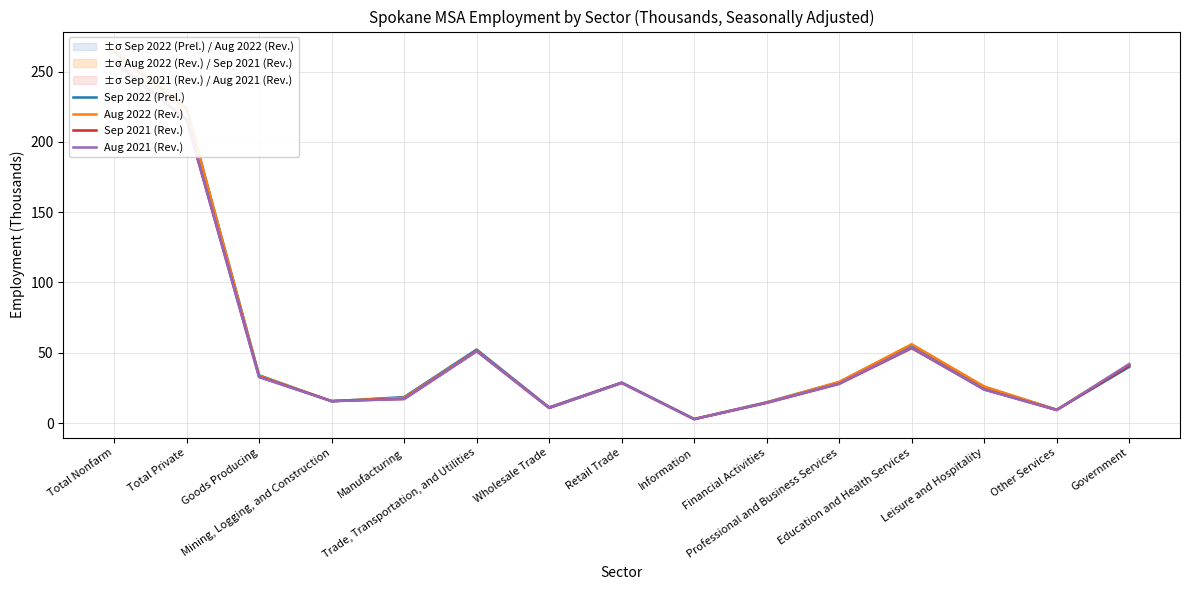

Rank the series at Goods Producing from highest to lowest value.

Sep 2022 (Prel.), Aug 2022 (Rev.), Sep 2021 (Rev.), Aug 2021 (Rev.)